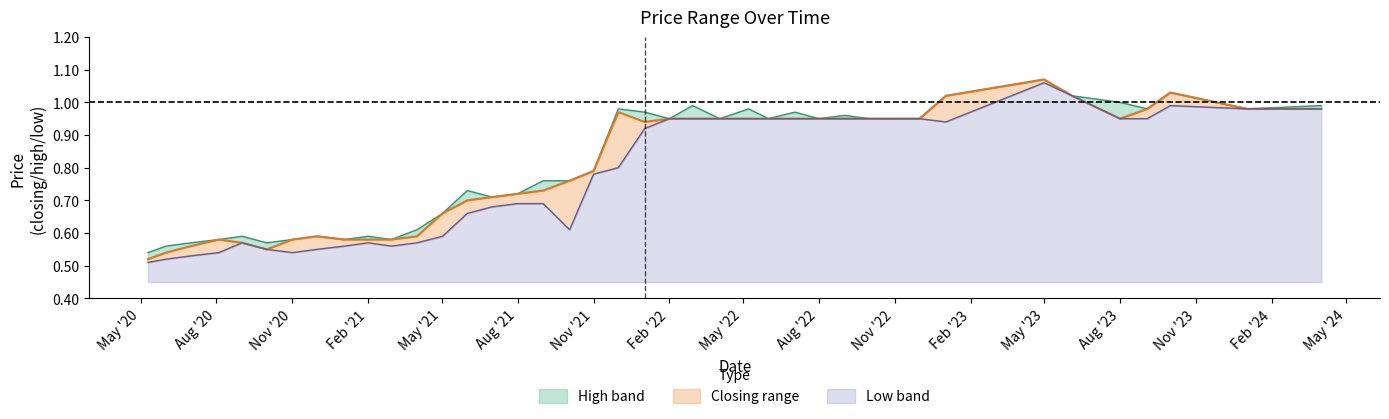

True or false: Low and High cross at least once.

False